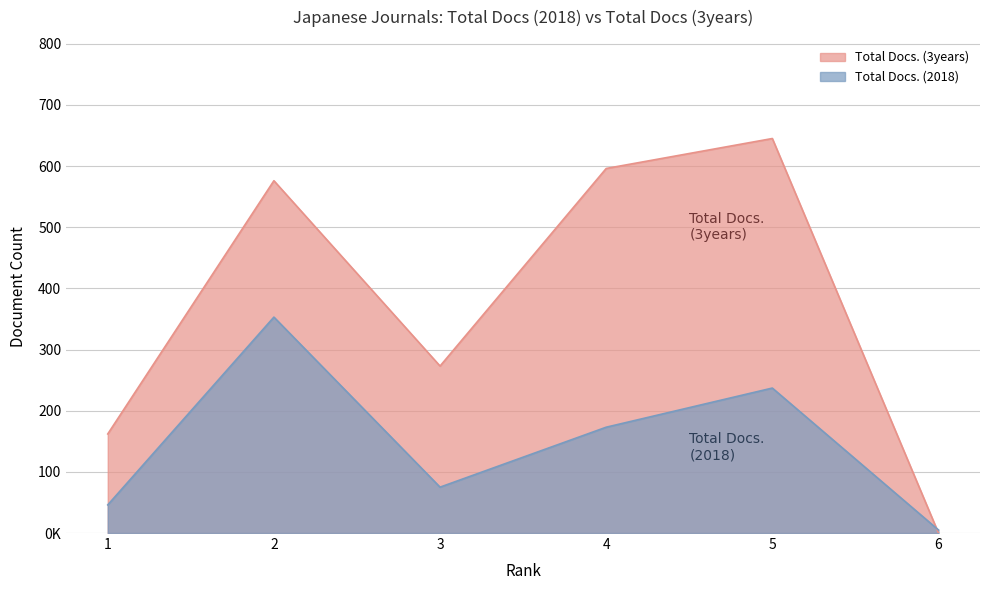

What is the greatest value displayed?

645